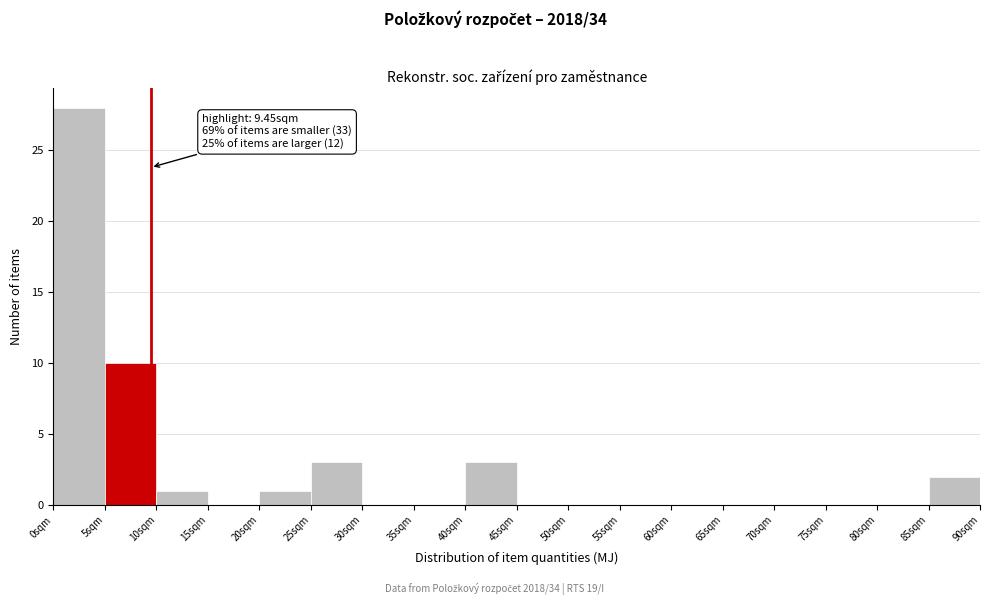

Over which range of the x-axis is the bar tallest?

0 to 5